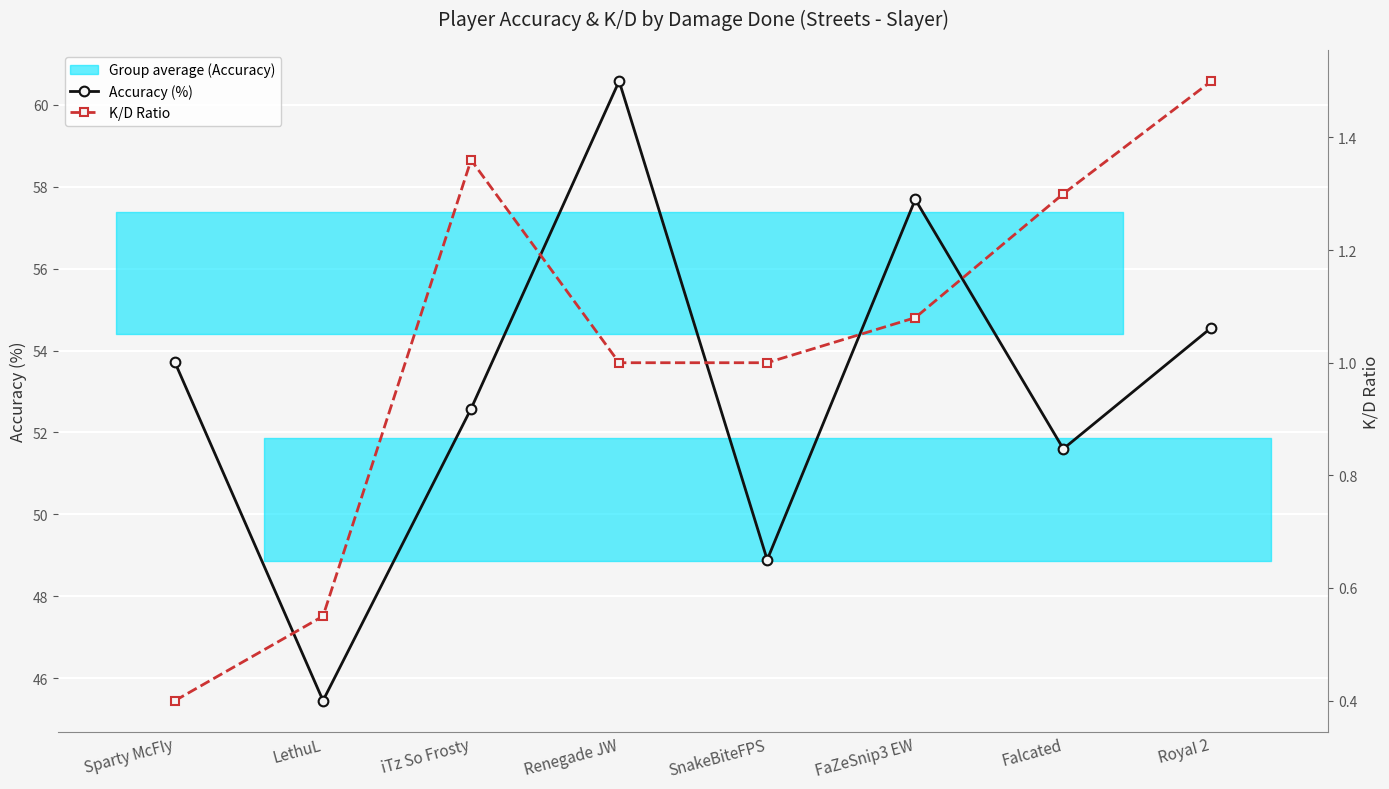

What is the label of the 3rd point from the left?

iTz So Frosty